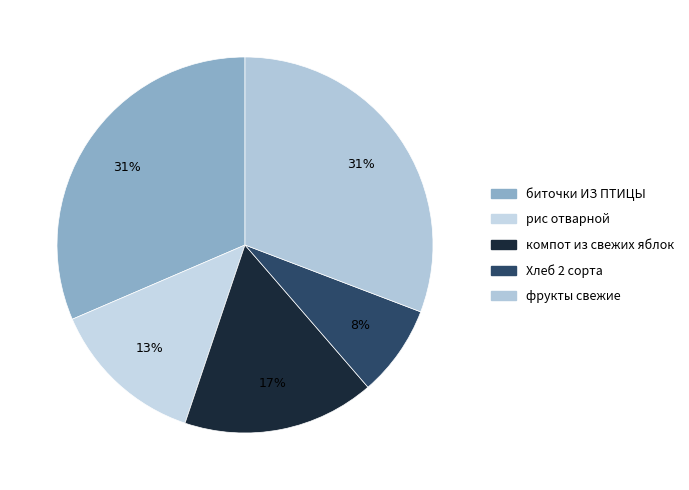

How many segments does this pie chart have?

5